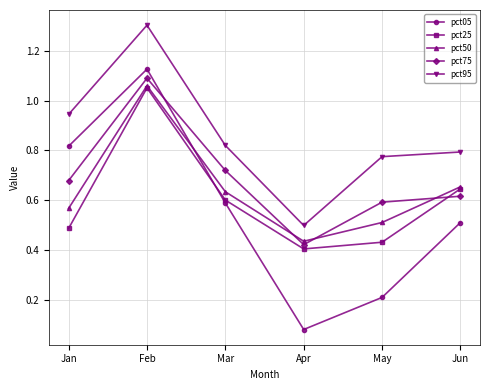

Is it true that pct50 equals 0.1 at Apr?

False